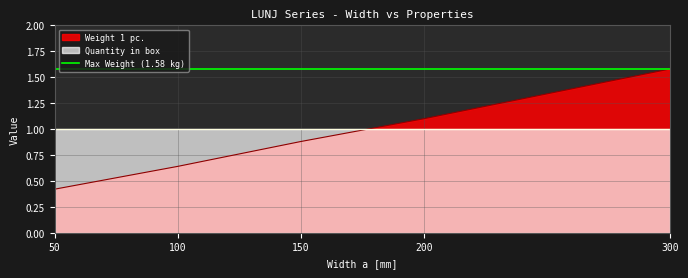

Reading left to right, list all the values displayed in this chart.

0.4	0.6	0.9	1.1	1.6